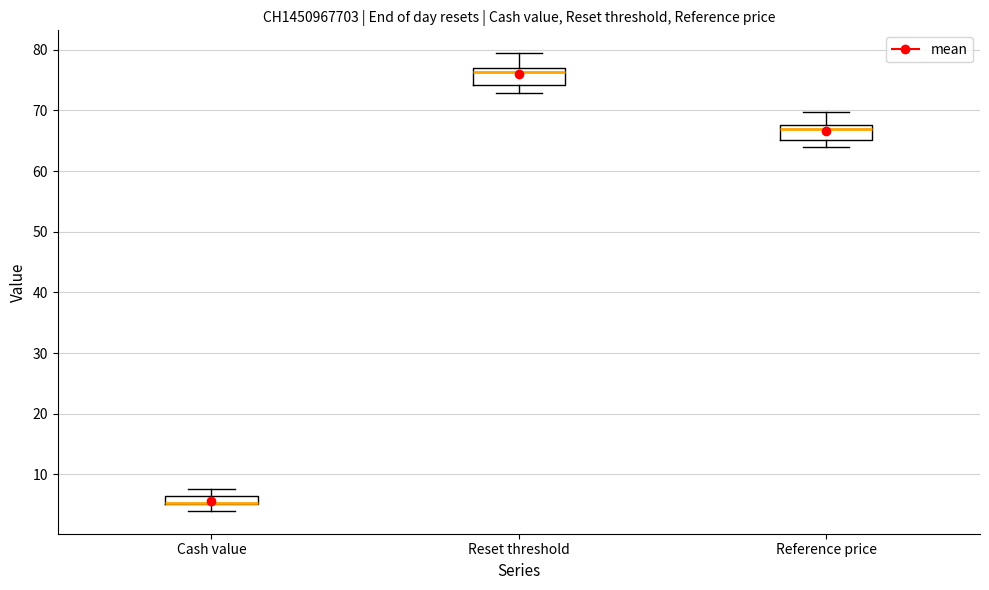

Where does the median line of the box for Reset threshold sit on the y-axis? The values are not printed on the chart, so give them approximately, as read against the axis.

76